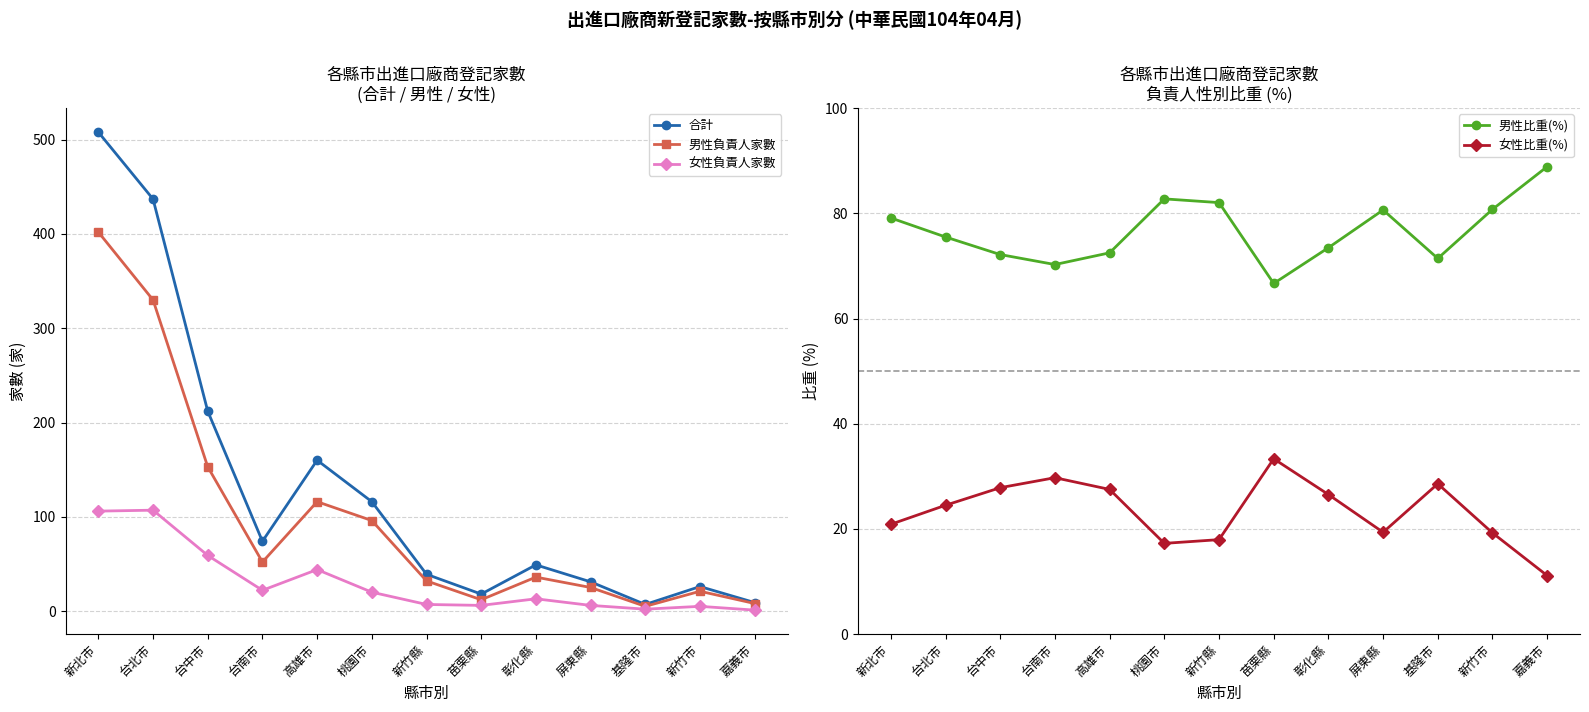

Rank the categories by 男性比重(%) value from highest to lowest.

嘉義市, 桃園市, 新竹縣, 新竹市, 屏東縣, 新北市, 台北市, 彰化縣, 高雄市, 台中市, 基隆市, 台南市, 苗栗縣